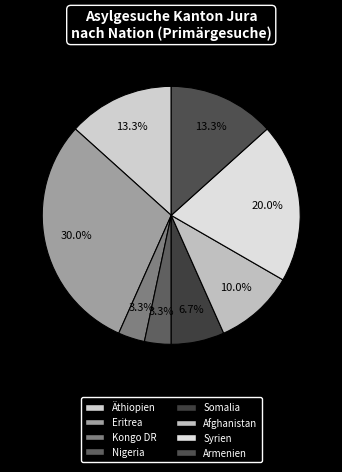

Does any single category account for the majority?

No